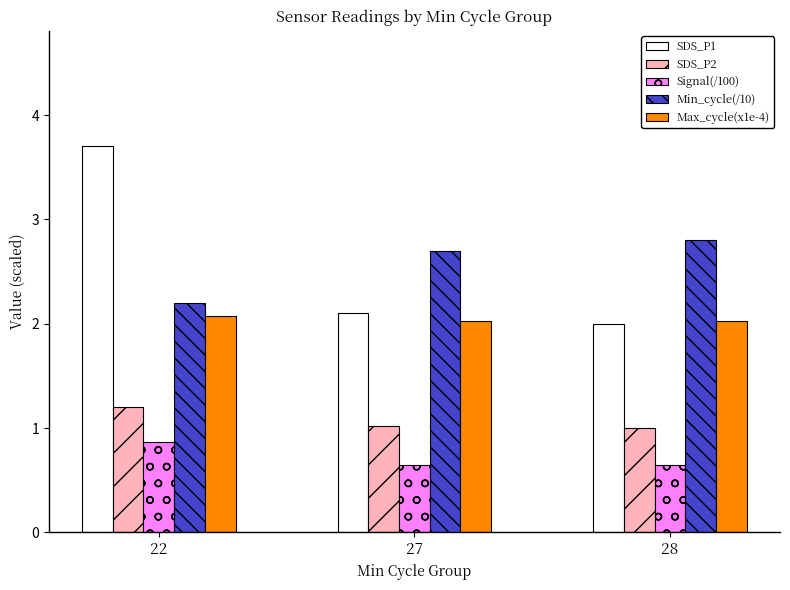

The Min_cycle(/10) series shows 2.2 at 22. True or false?

True